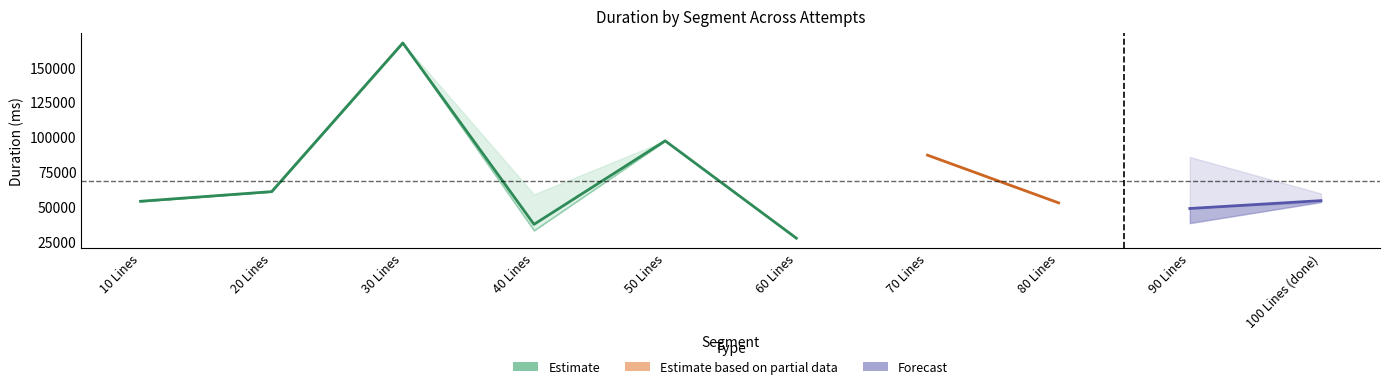

At which label does Attempt #38 first exceed 53704?

20 Lines